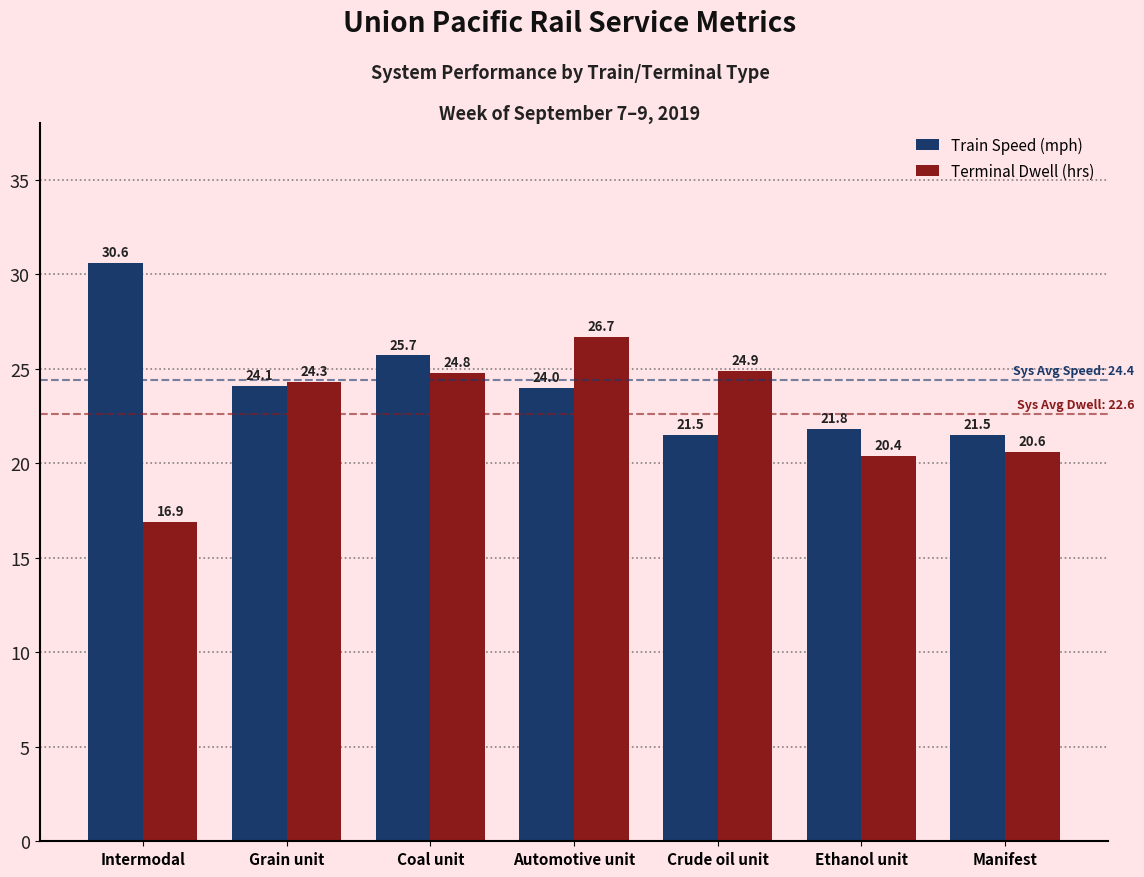

What are all the series names shown in the legend?

Train Speed (mph), Terminal Dwell (hrs)